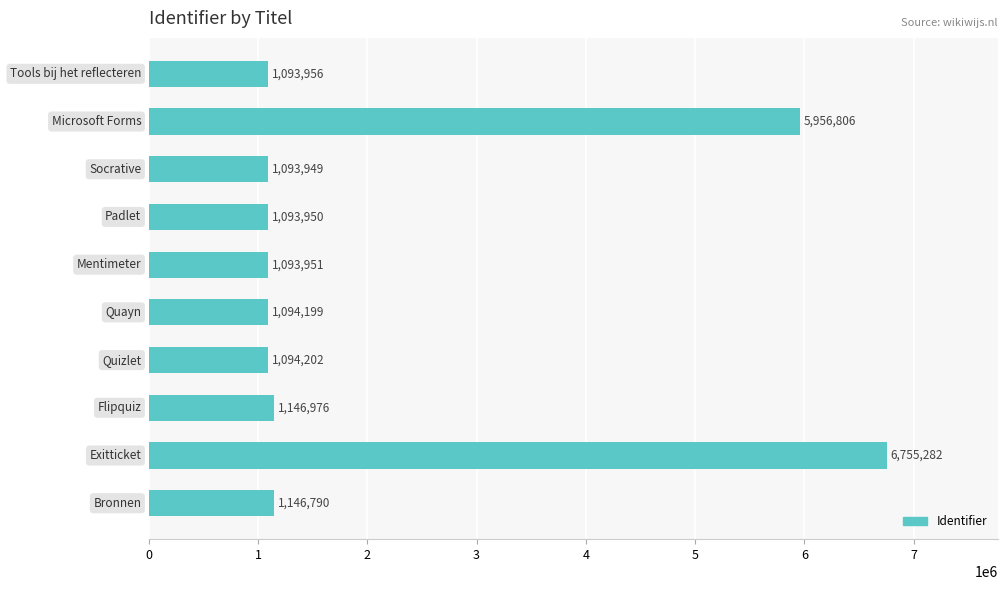

What is the sum of all values?

21570061